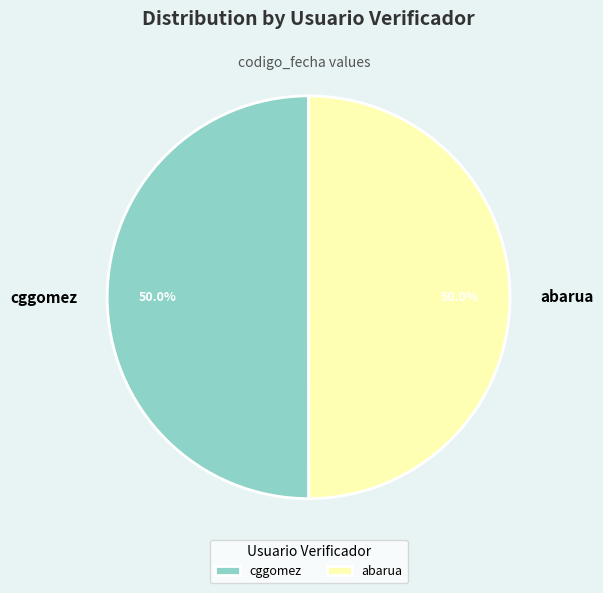

What is the ratio of the value at abarua to the value at cggomez?

1.0